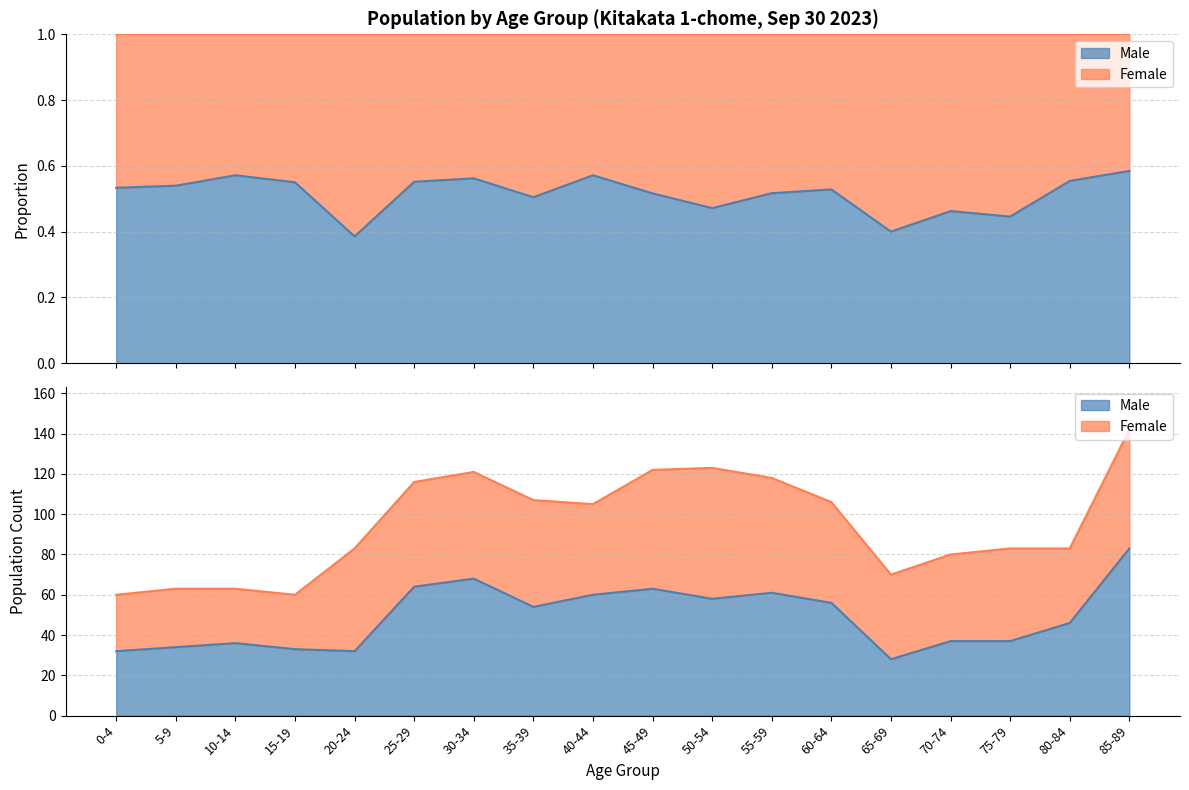

Which label corresponds to the smallest value in the chart?

65-69